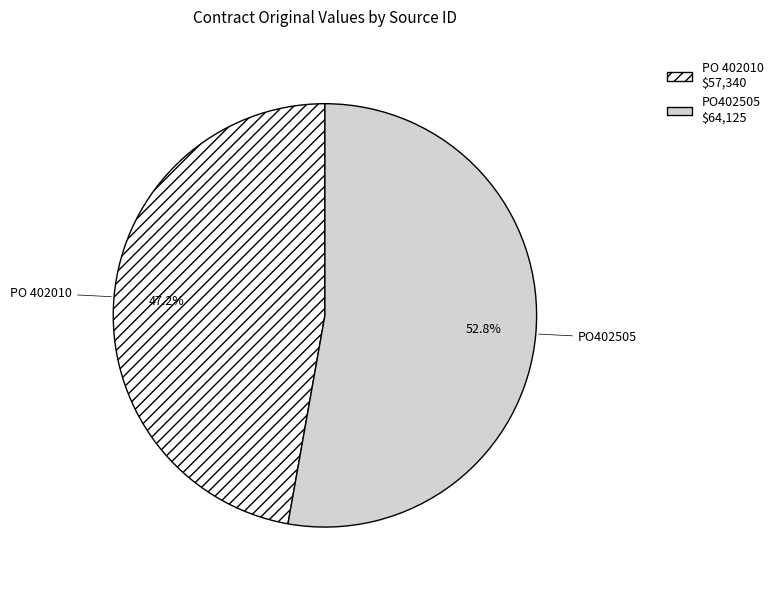

To the nearest percent, what is the difference between the largest and smallest slice percentages?

6%